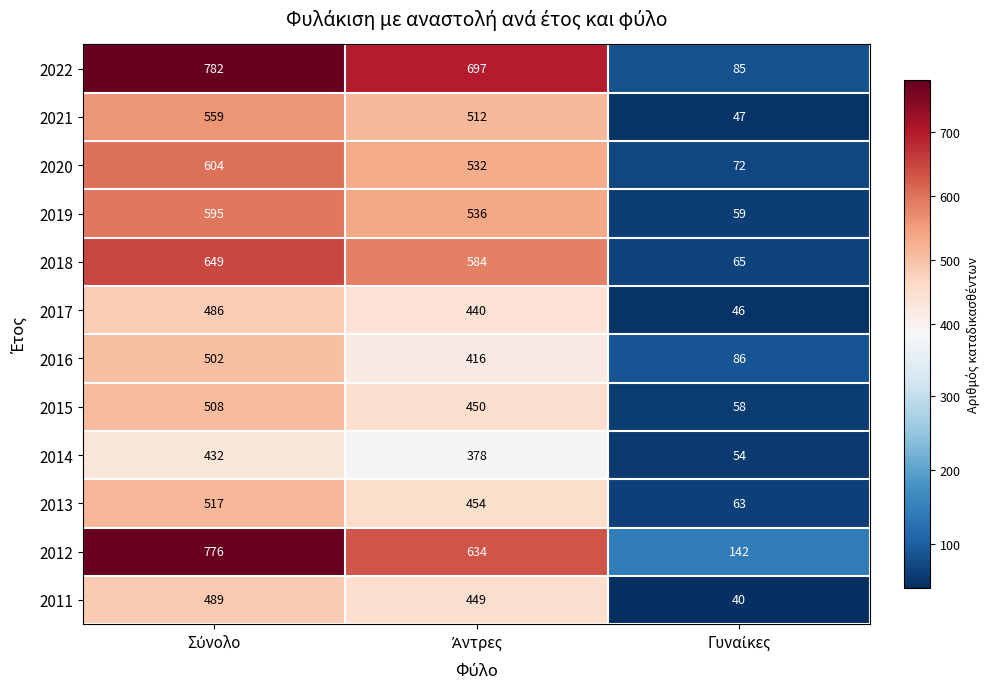

How many distinct data groups are displayed?

12